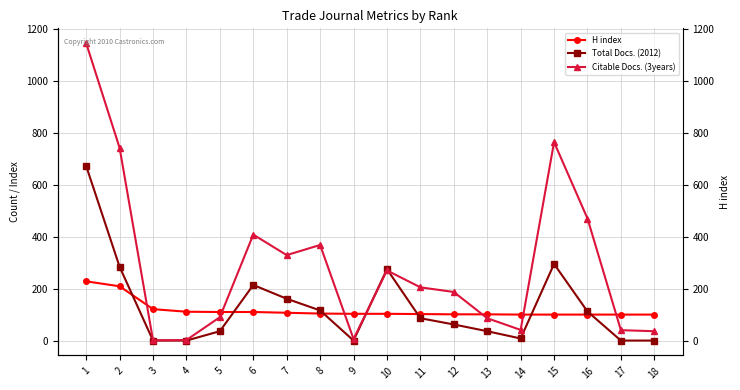

How many intersections are there between Total Docs. (2012) and Citable Docs. (3years)?

2